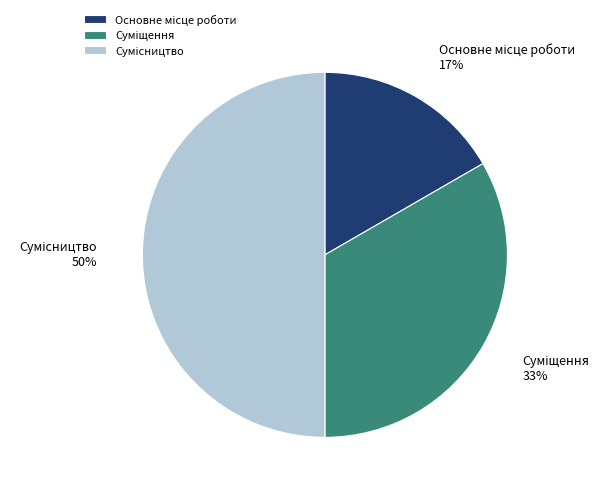

To the nearest percent, what is the average slice percentage?

33%